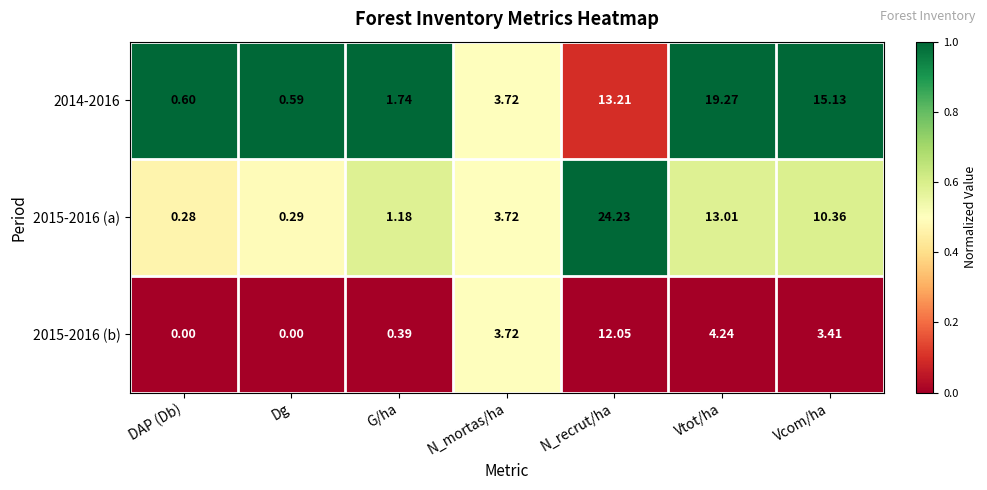

At which label does 2015-2016 (a) reach its minimum?

DAP (Db)